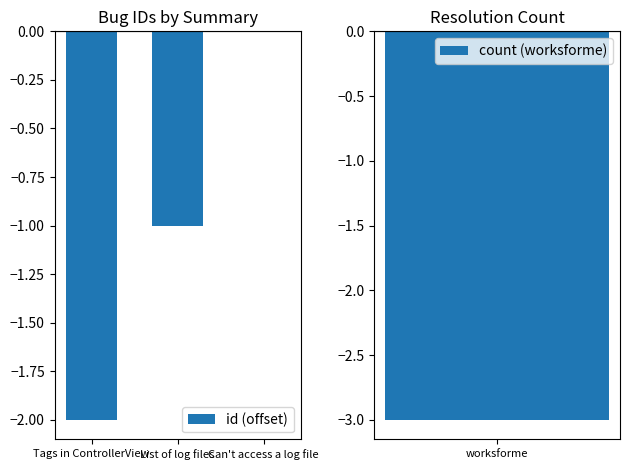

Count the values in the range -2 to 0.

3